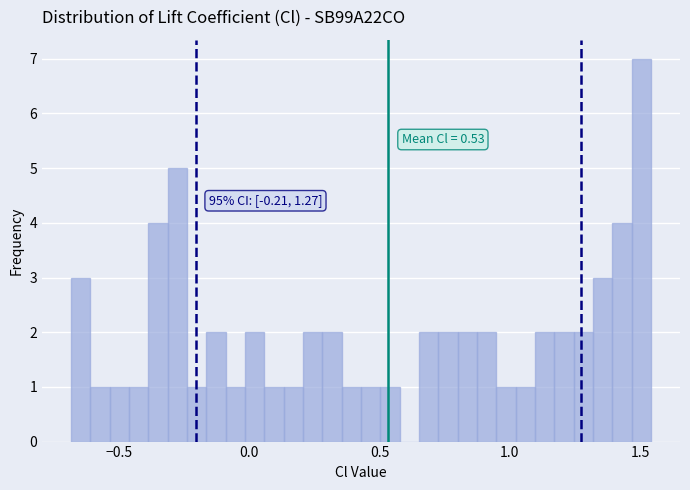

Read against the x-axis, roughly where is the centre of the tallest bar?

1.50